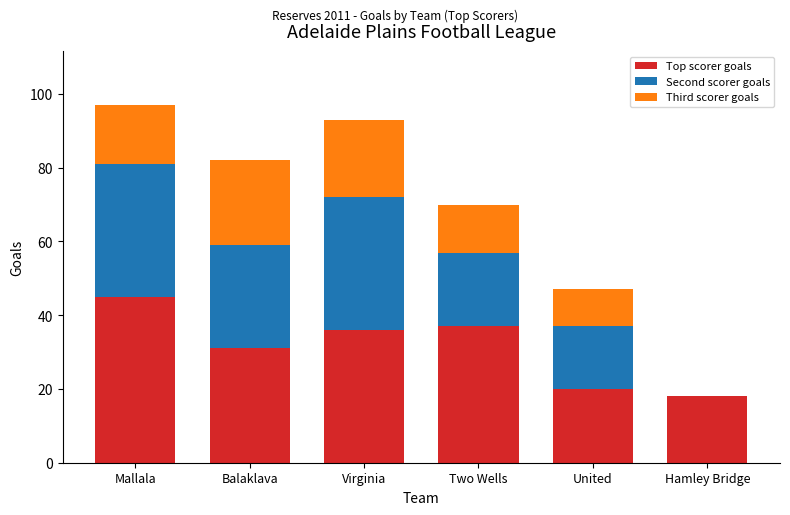

What is the highest value of the Top scorer goals series?

45